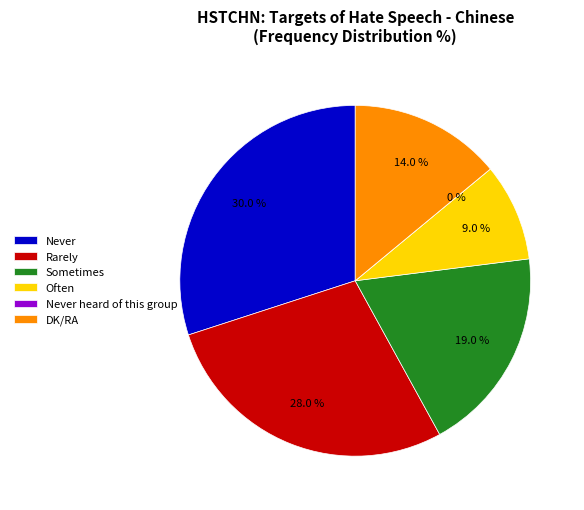

Rank the categories by value from lowest to highest.

Never heard of this group, Often, DK/RA, Sometimes, Rarely, Never